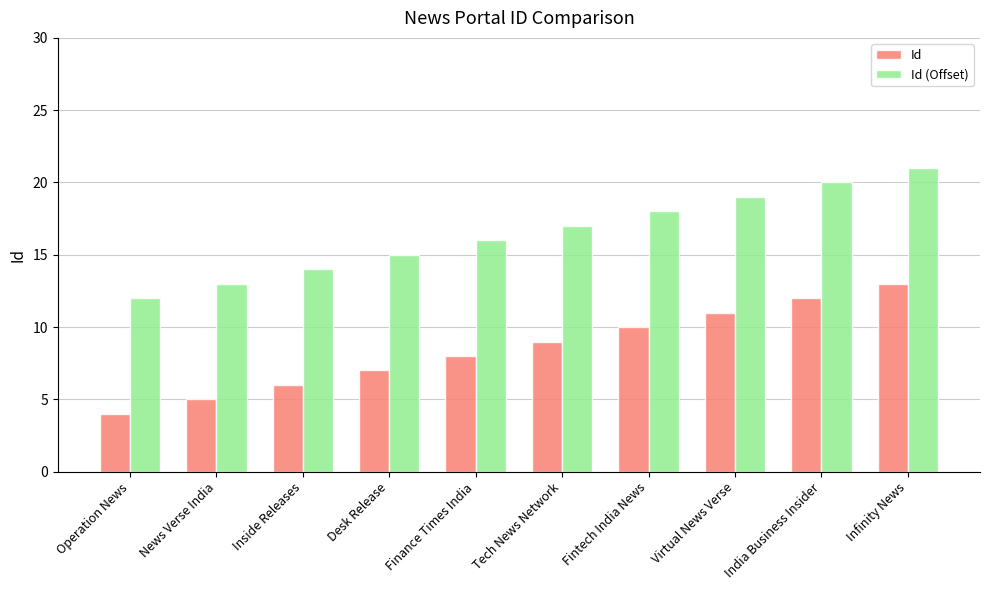

Count the Id (Offset) values in the range 14 to 19.

6